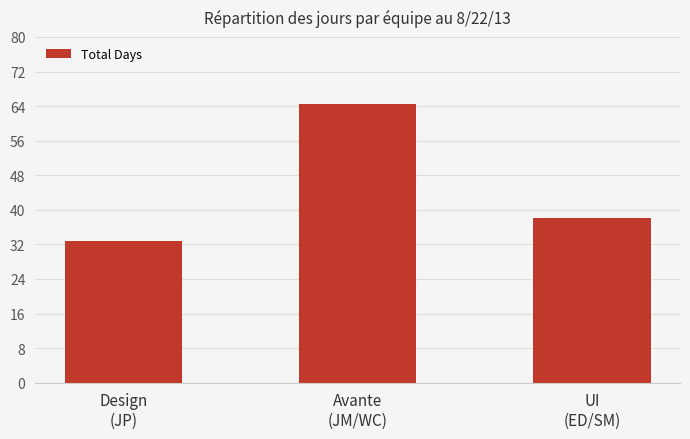

What is the difference between the maximum and minimum values?

31.8